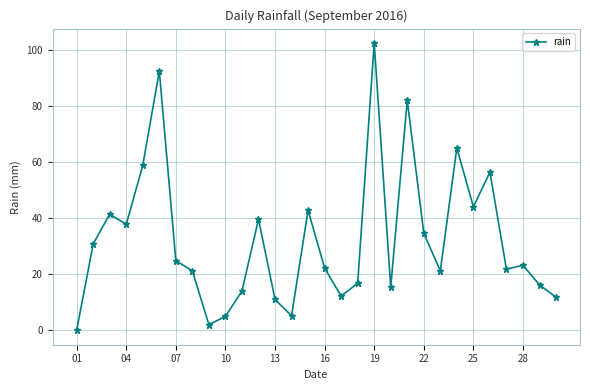

What is the value of the 24th point from the left?

65.0